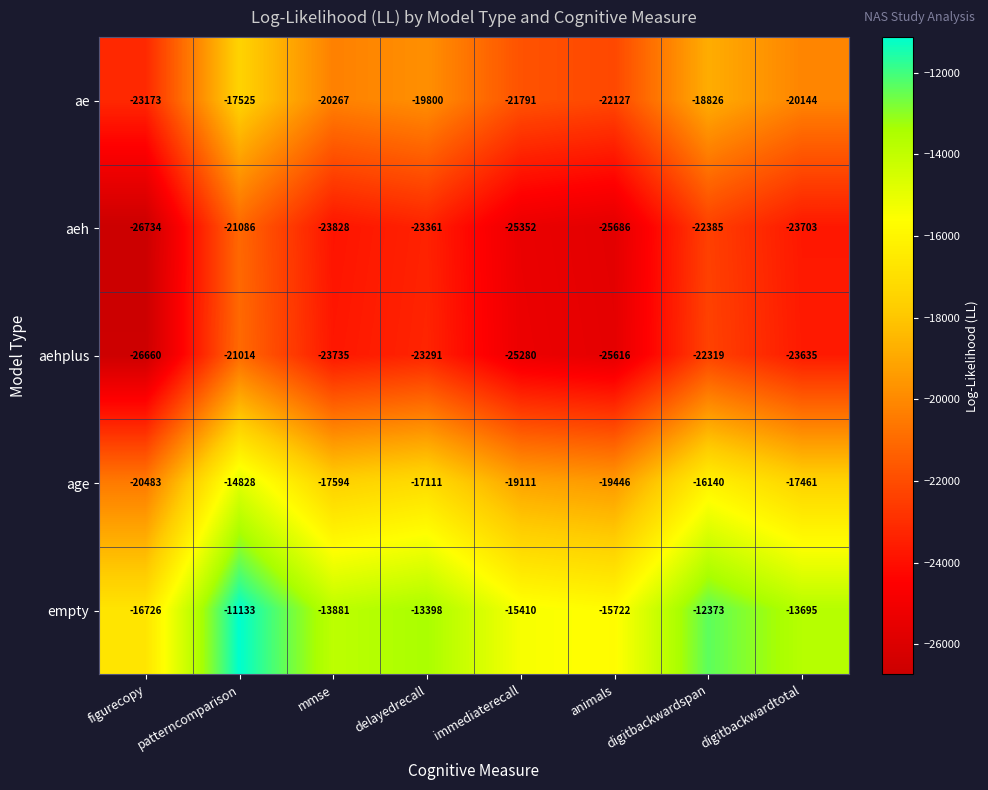

At which label is empty closest to -13929?

mmse